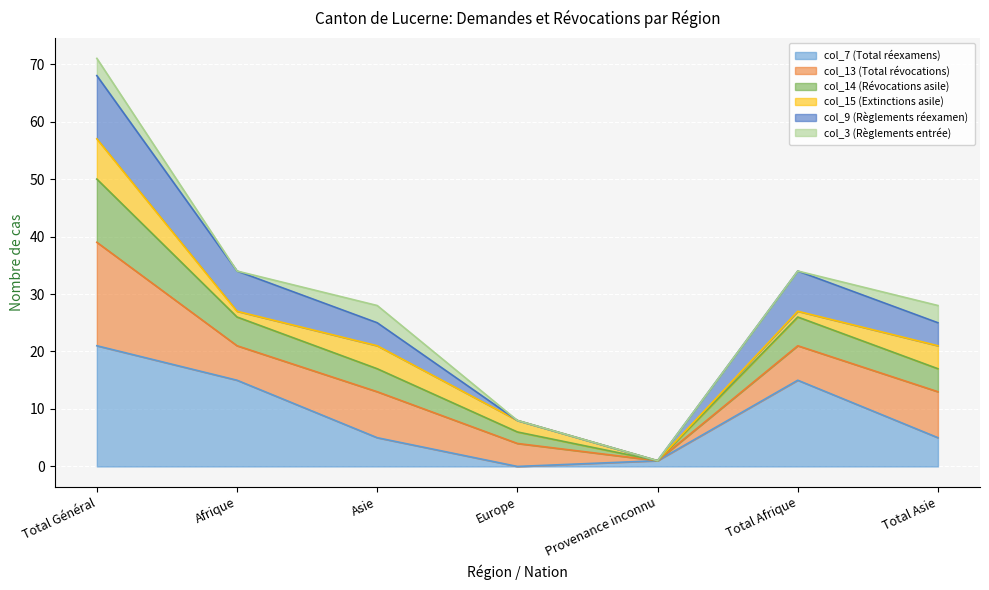

True or false: col_14 (Révocations asile) and col_9 (Règlements réexamen) cross at least once.

False